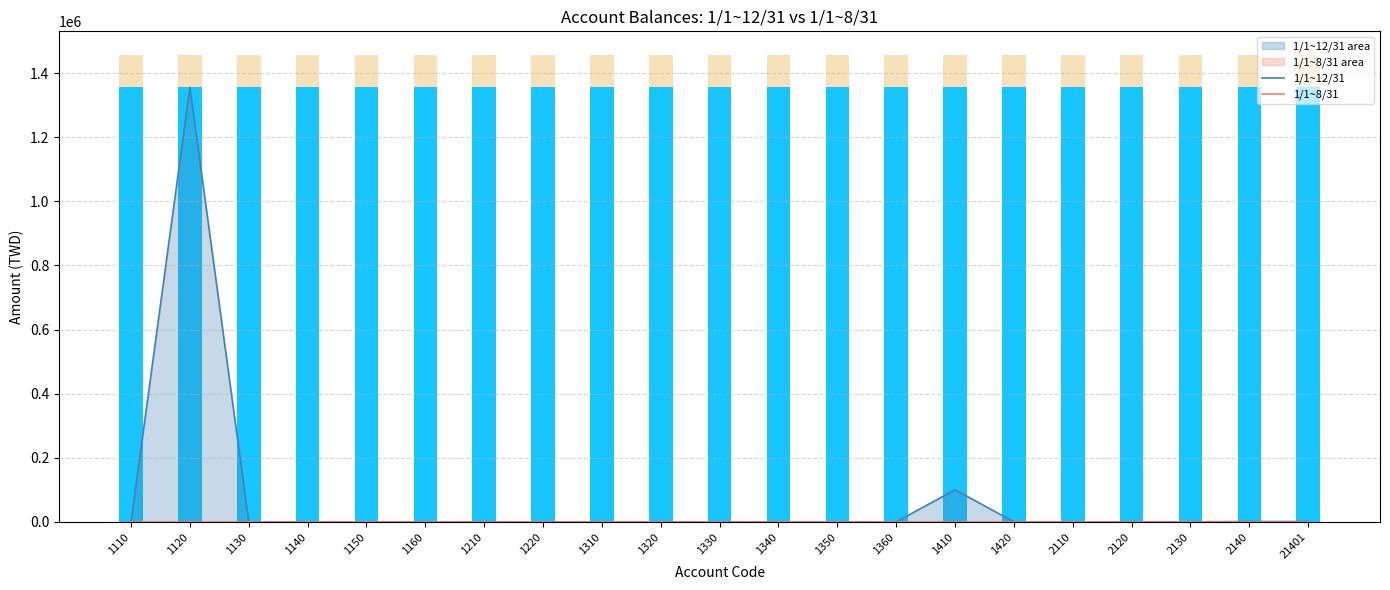

How many bars are there in each group?

2